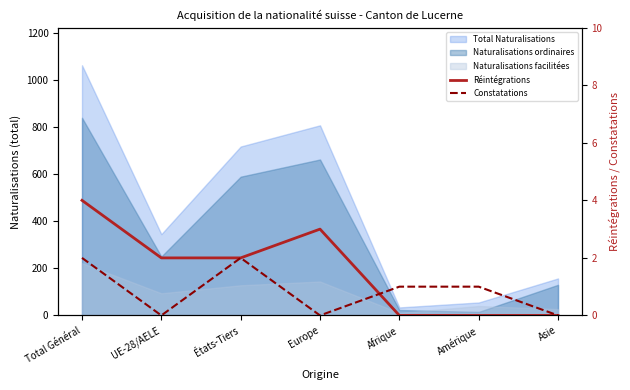

The Réintégrations series shows 0 at Afrique. True or false?

True